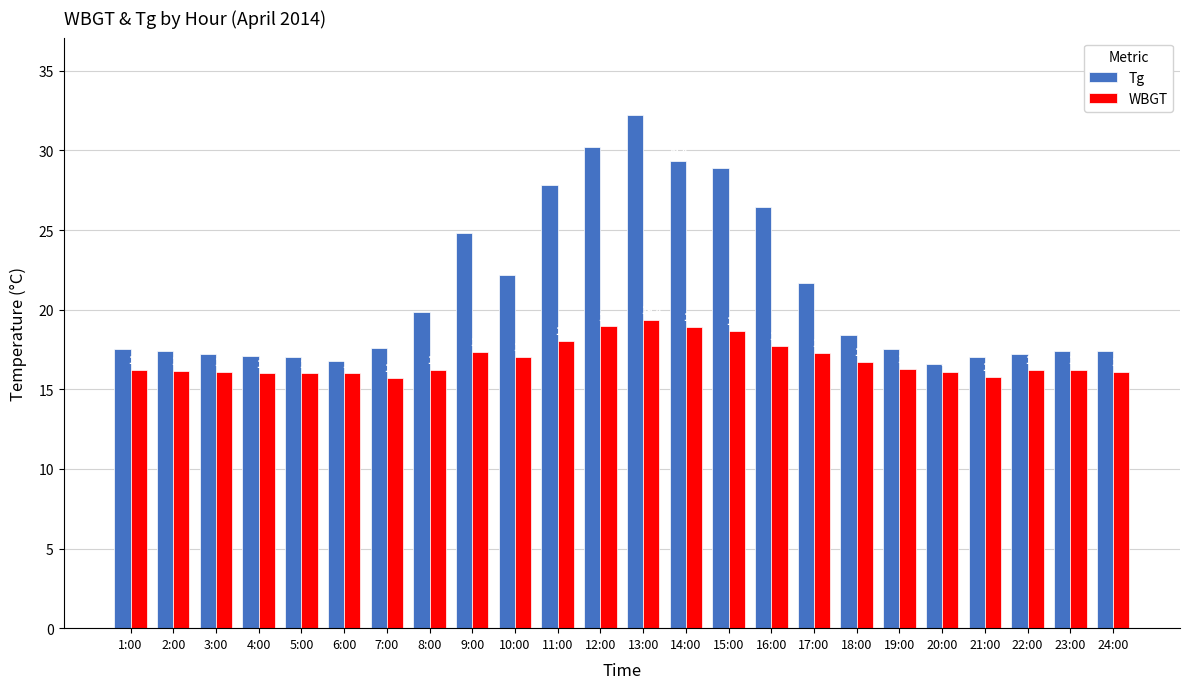

Between 15:00 and 17:00, which series saw the biggest shift?

Tg